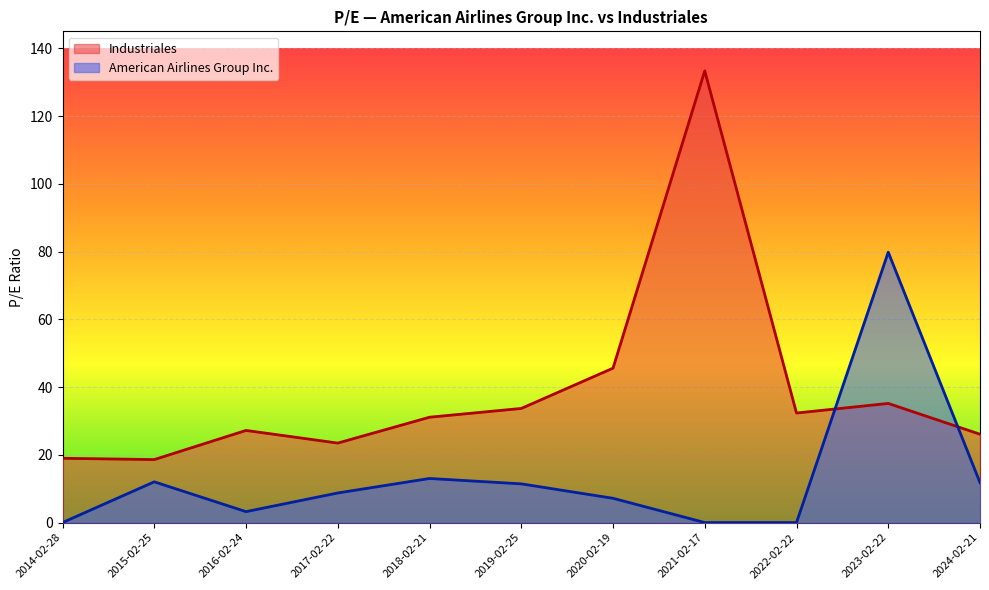

Between which two adjacent categories do Industriales and American Airlines Group Inc. first intersect?

2022-02-22 and 2023-02-22